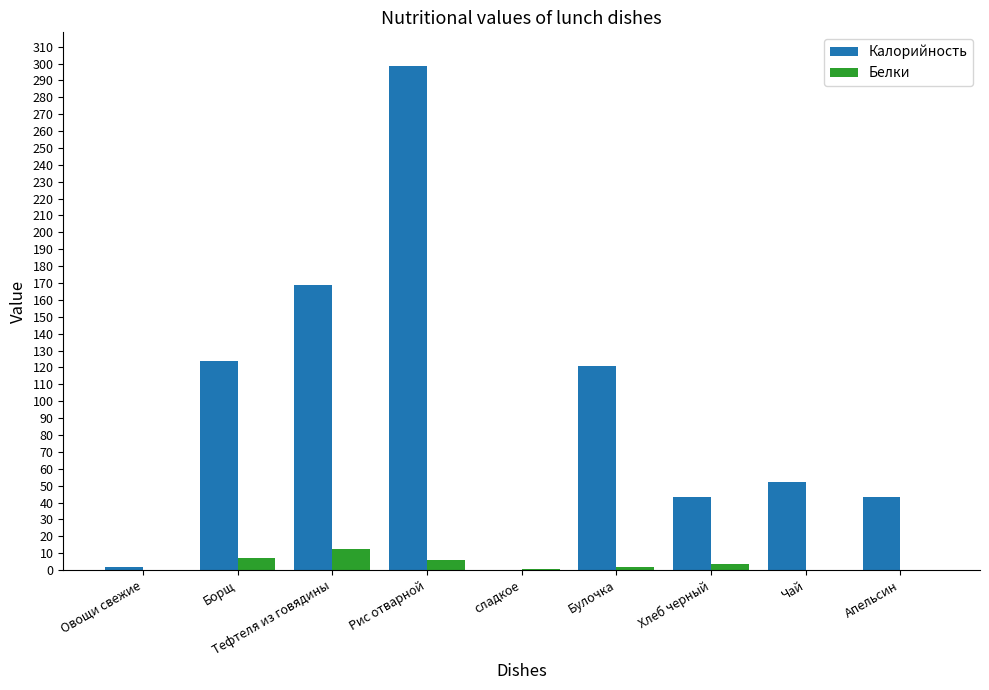

Is the value of Калорийность at Борщ greater than the value of Белки at Апельсин?

Yes